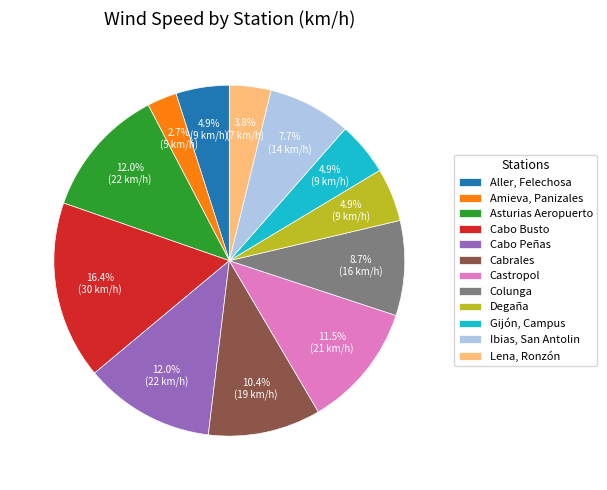

Which category has the smallest portion of the pie?

Amieva, Panizales